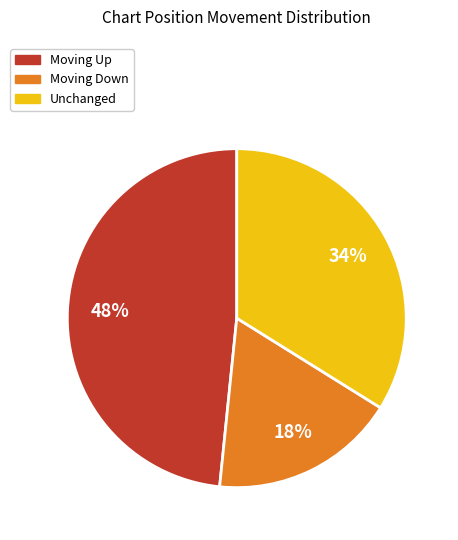

Do Moving Down and Moving Up together represent more than half of the pie?

Yes